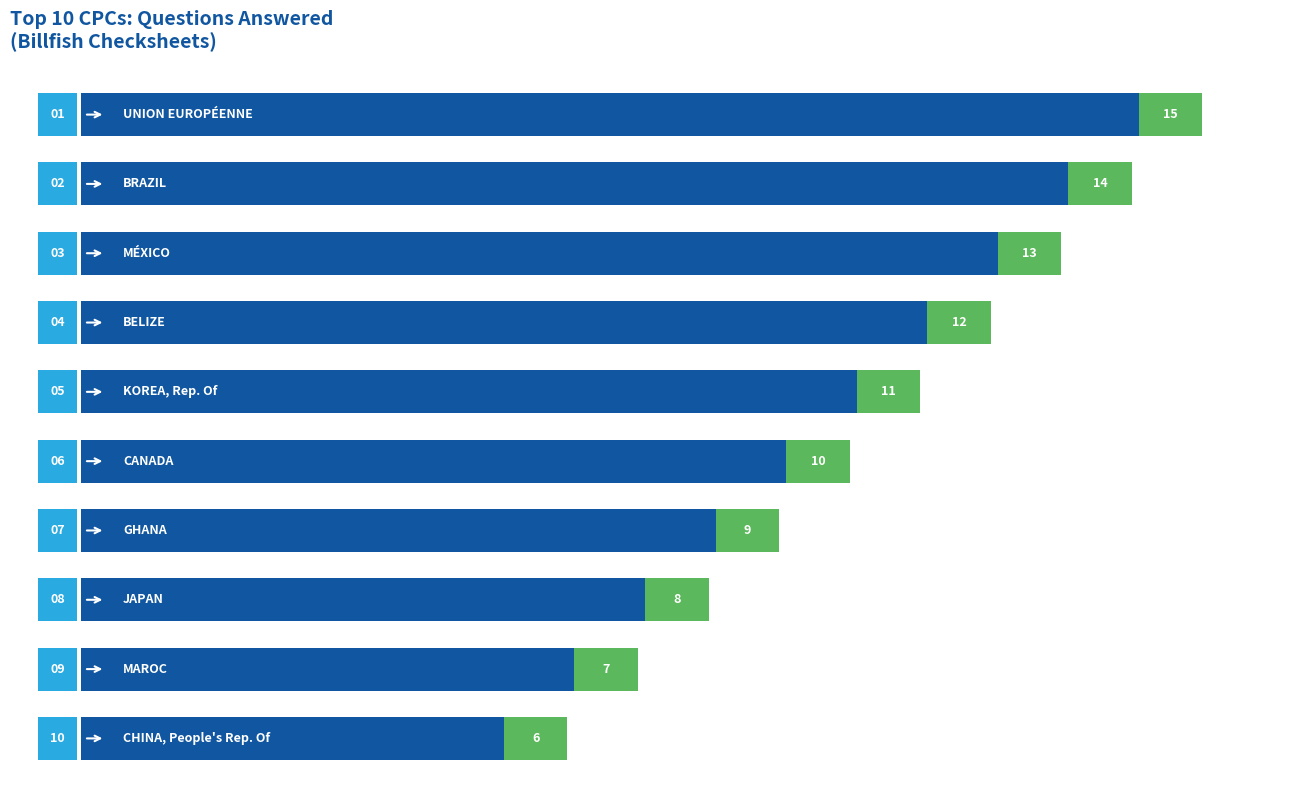

Count the values in the range 8 to 13.

6